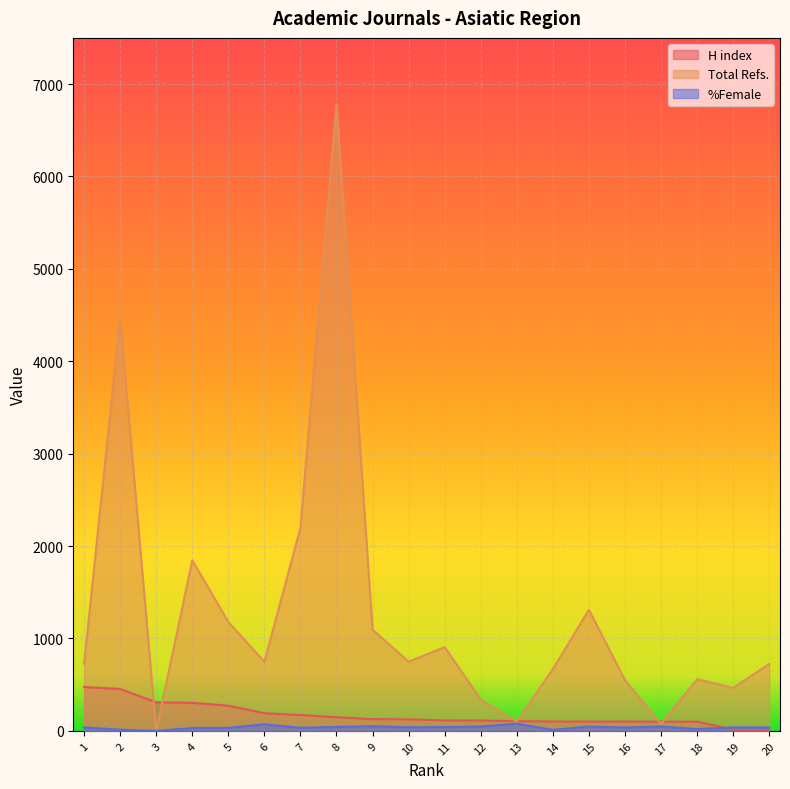

What is the sum of all H index values?

3432